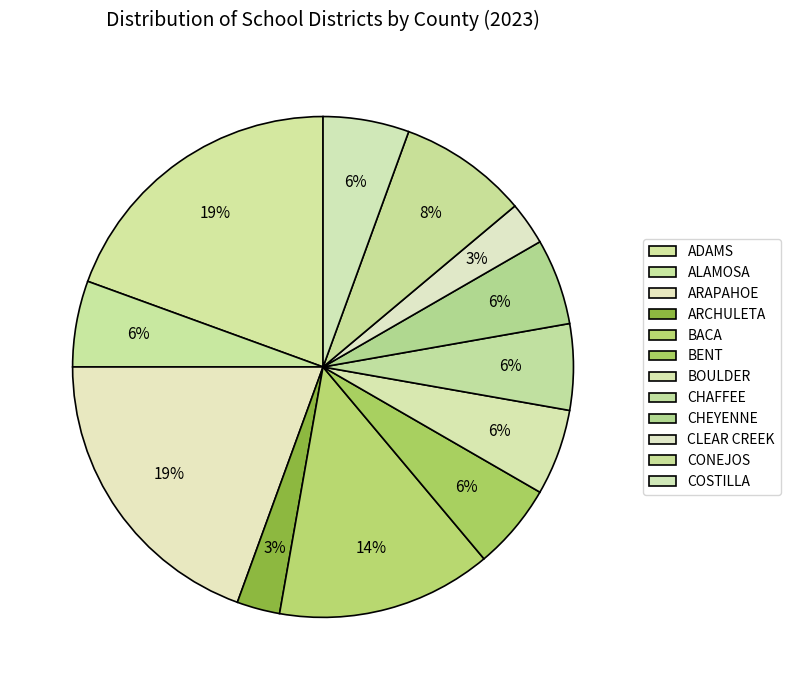

To the nearest percent, what portion does BOULDER represent?

6%